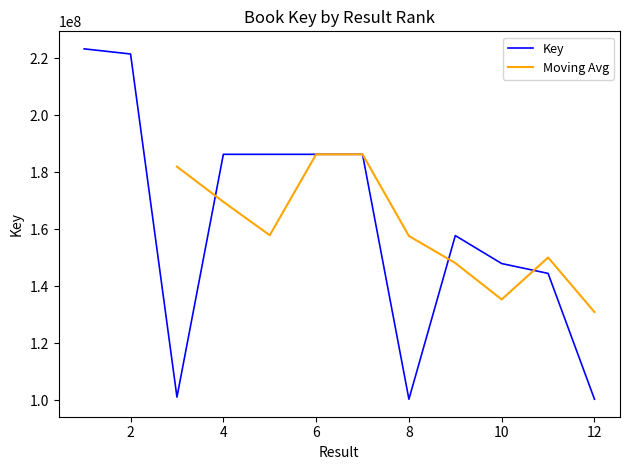

Reading left to right, what are all the values shown in this chart?

1=223294204	2=221492840	3=101149281	4=186300034	5=186294970	6=186295679	7=186295491	8=100403604	9=157794793	10=147984239	11=144530664	12=100403856